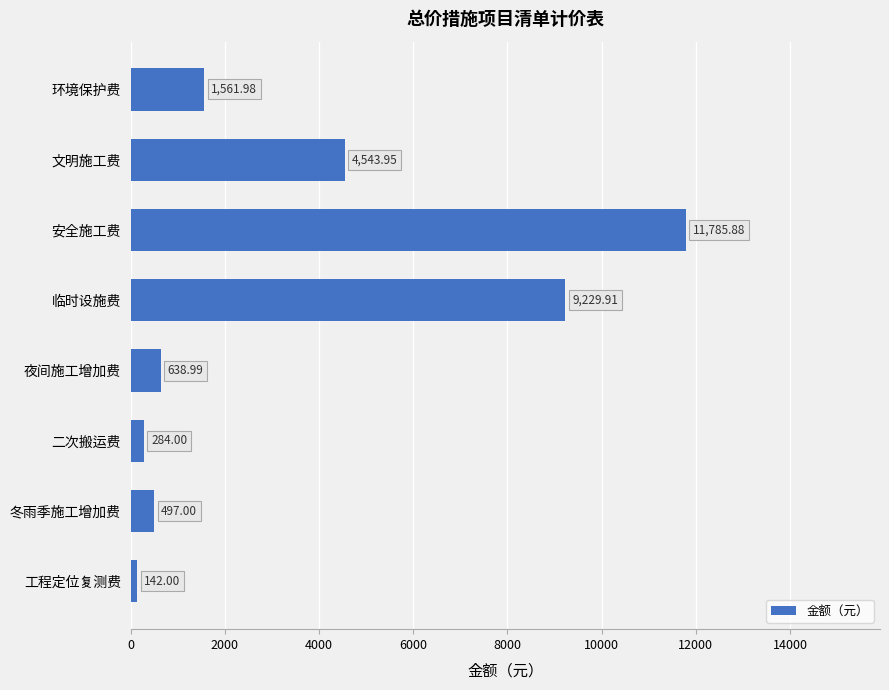

What is the label of the 3rd bar from the bottom?

二次搬运费